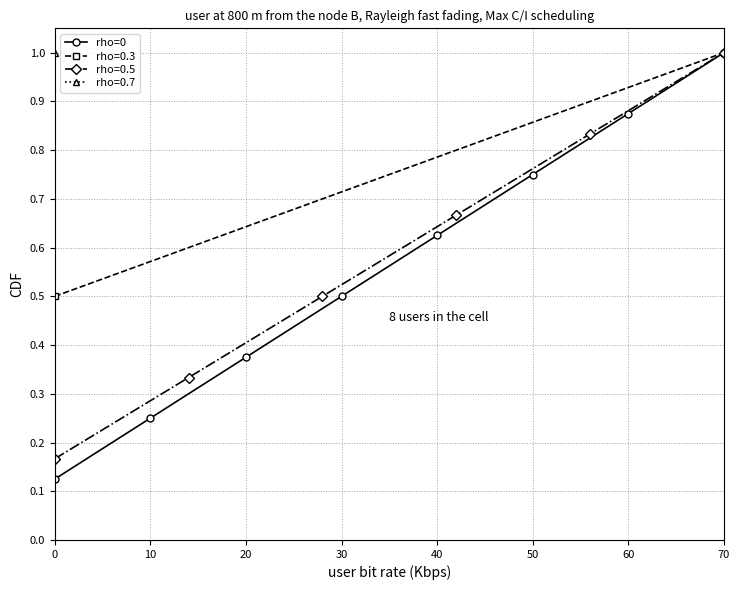

True or false: the data shows 0.1 at 0.

True